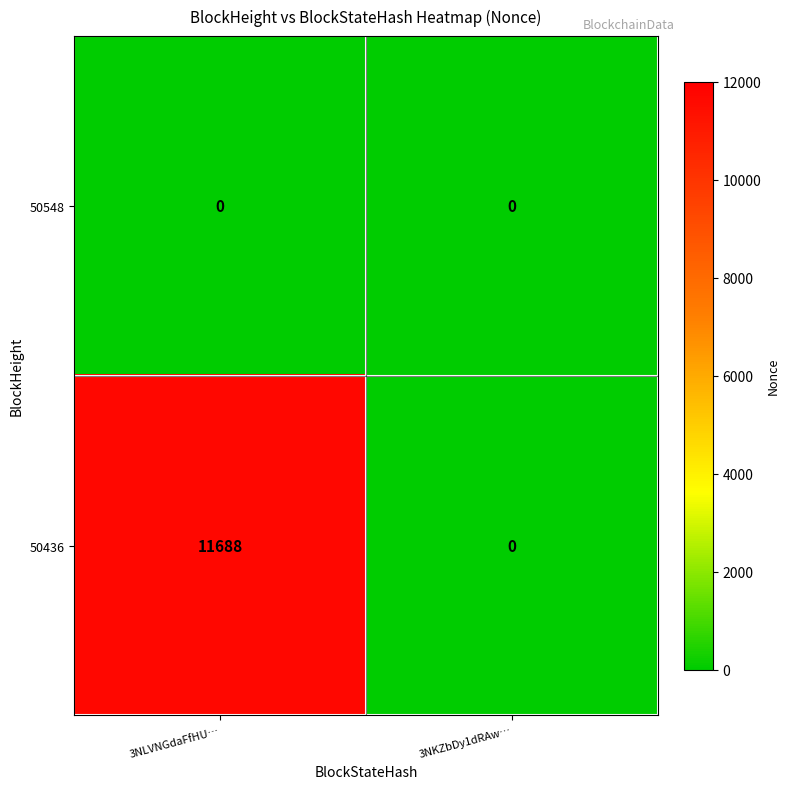

List the series in order of their peak value, lowest first.

50548, 50436